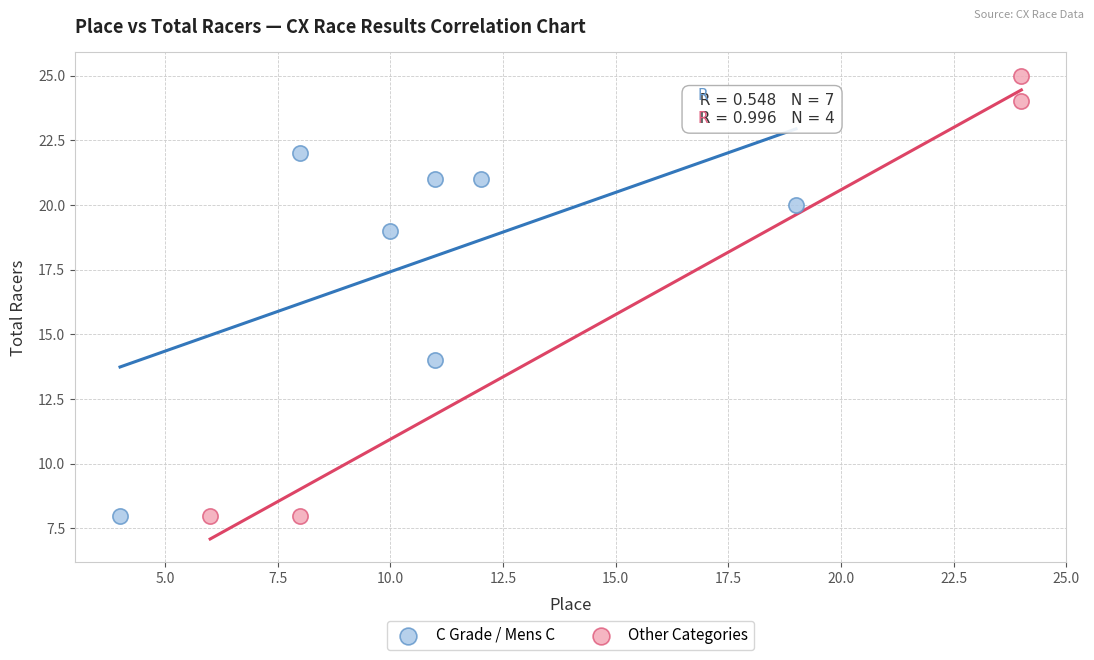

Which series has the largest Y range (max minus min)?

Other Categories